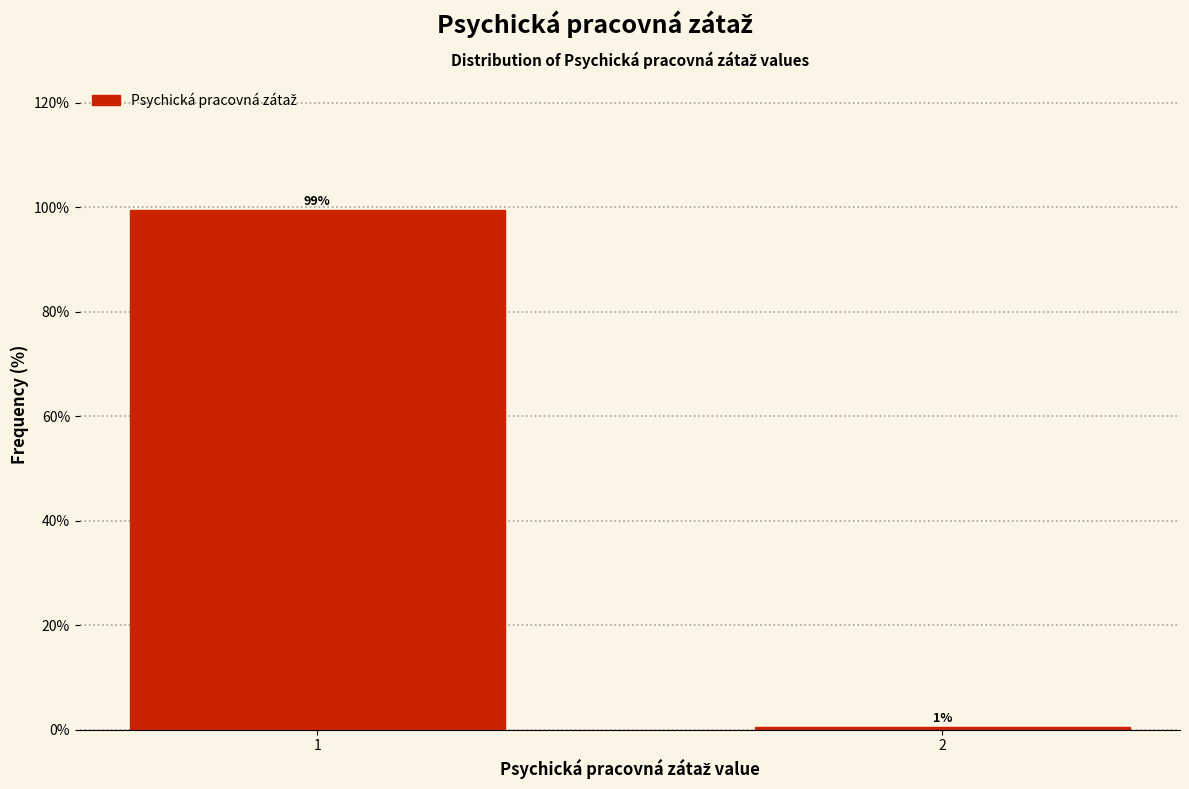

Rank the categories by value from highest to lowest.

1, 2